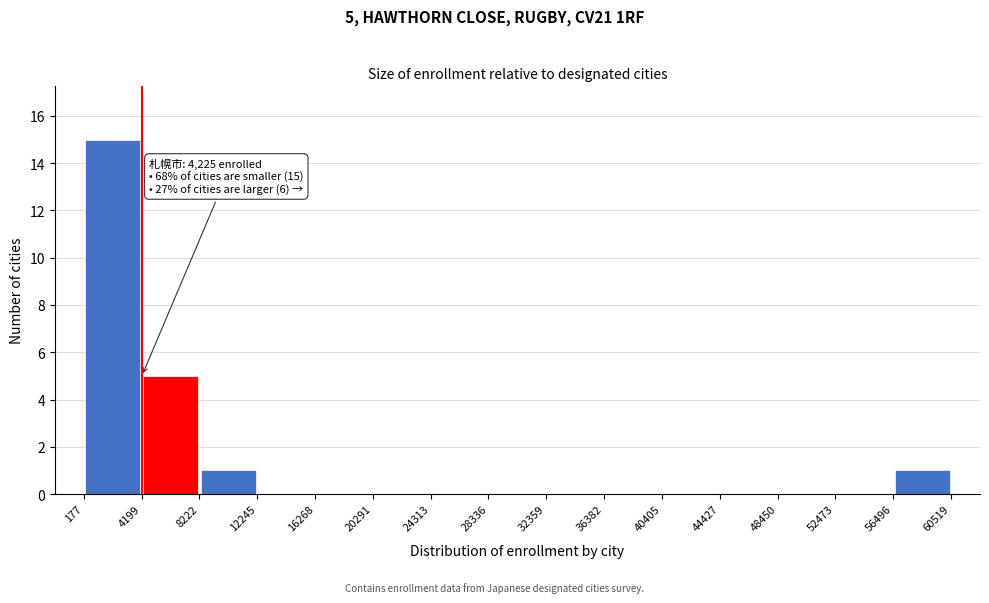

Which range on the x-axis has the tallest bar?

177 to 4199